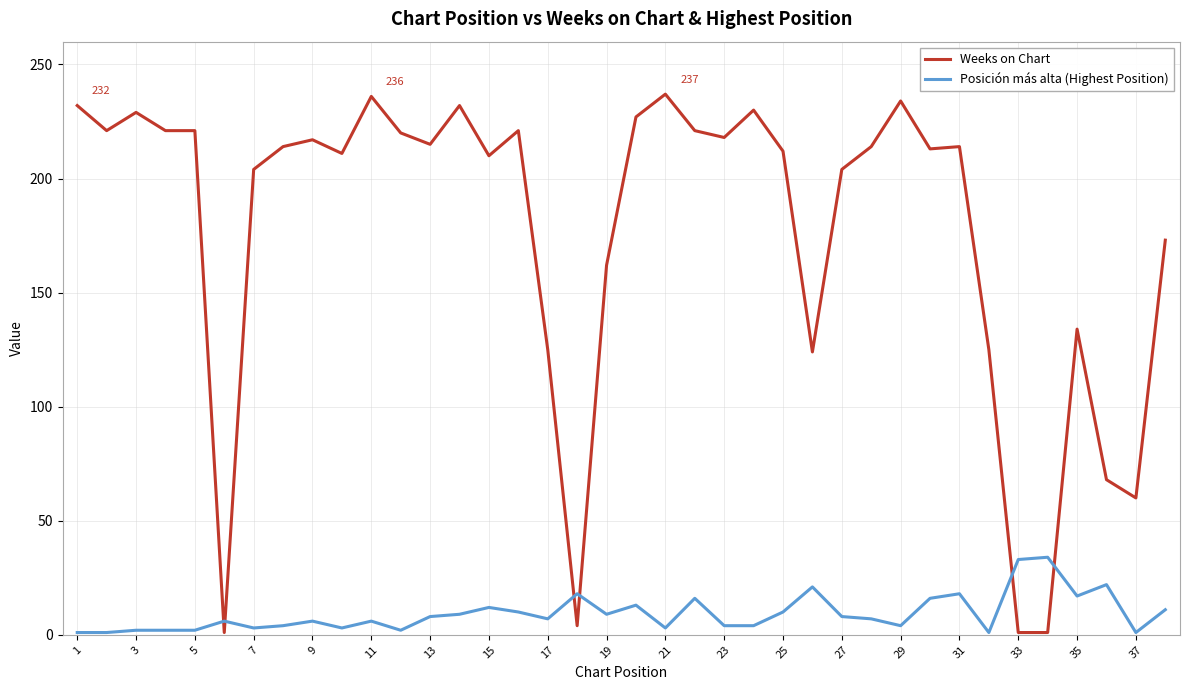

What is the maximum value for Weeks on Chart?

237